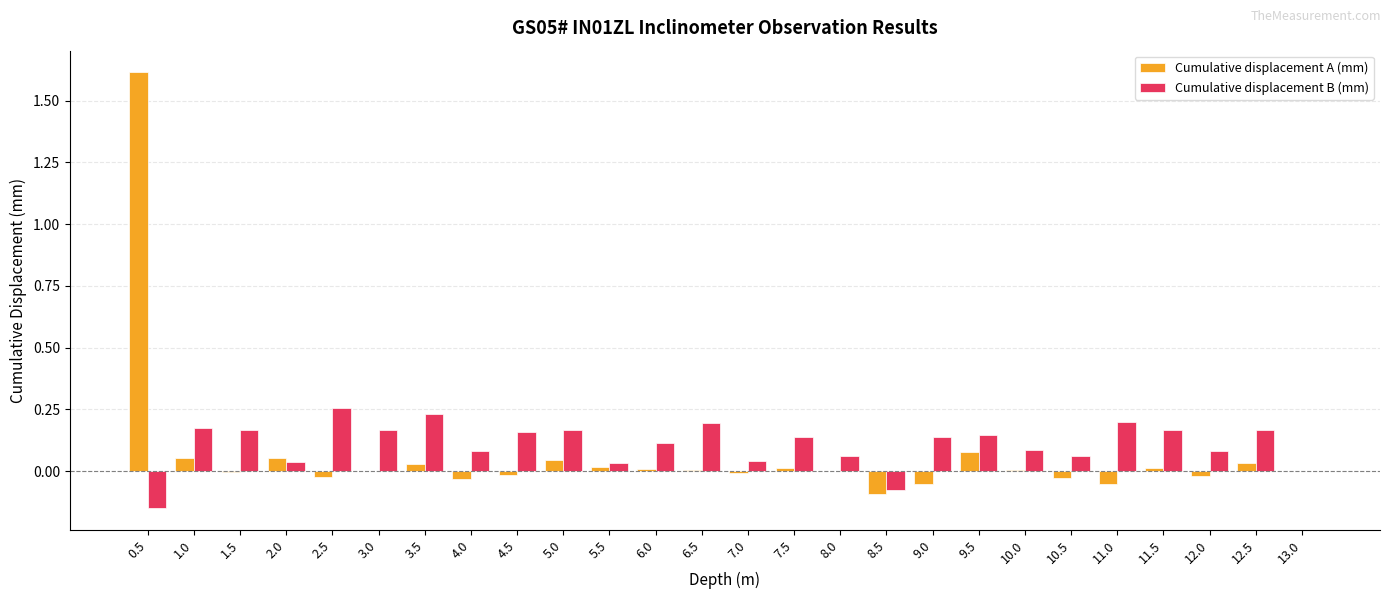

Between 9.5 and 12.0, which series saw the biggest shift?

Cumulative displacement A (mm)